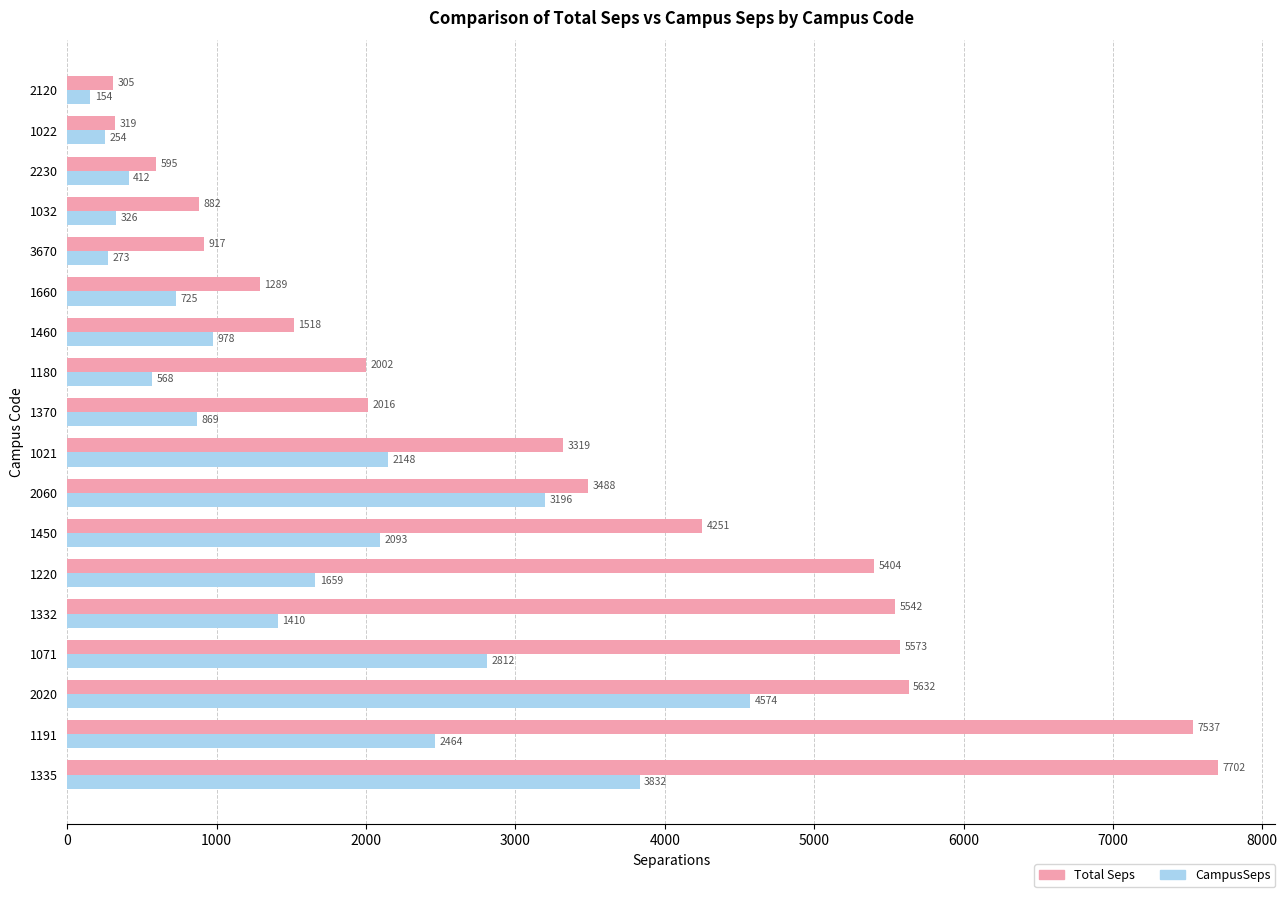

At how many categories does at least one series exceed 3772?

7